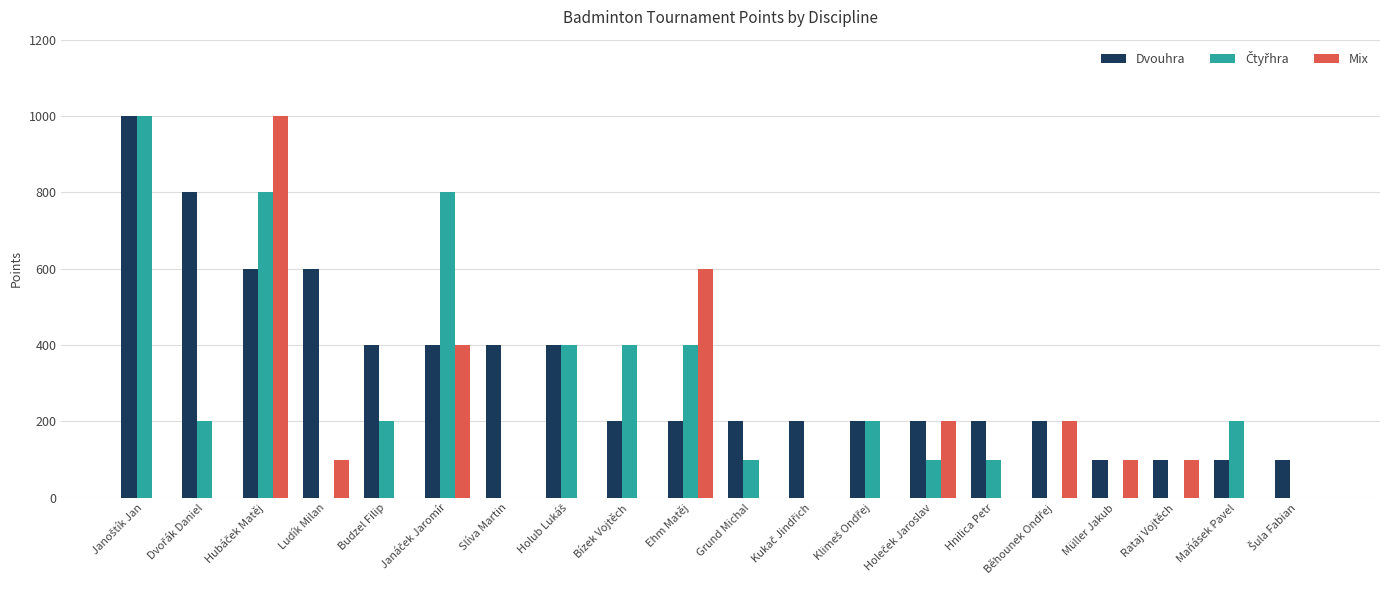

What is the greatest value displayed?

1000